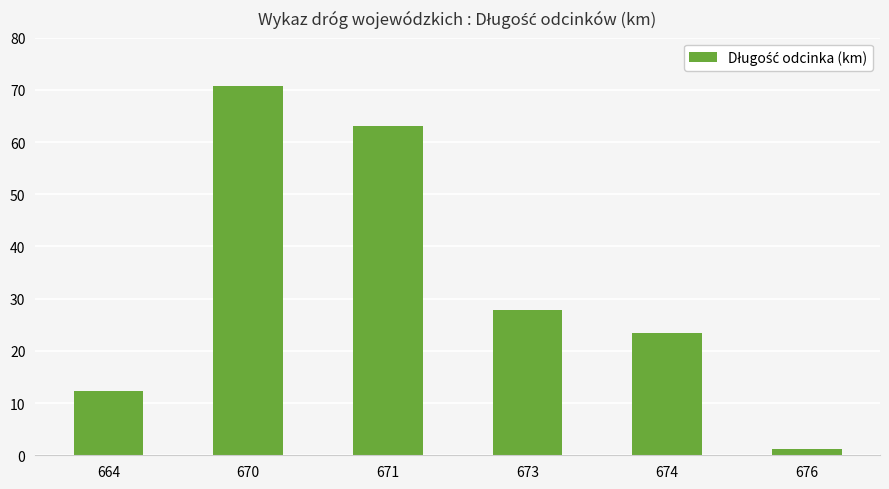

What is the value of the 3rd bar from the left?

63.0